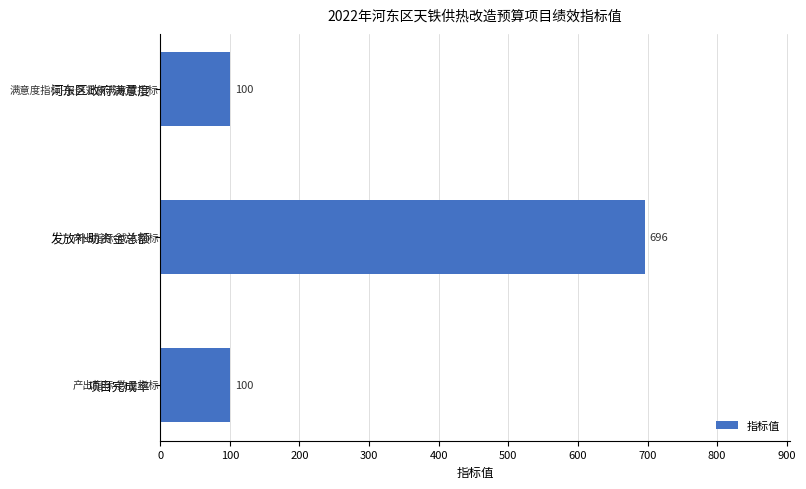

What is the change in value from 项目完成率 to 发放补助资金总额?

+596